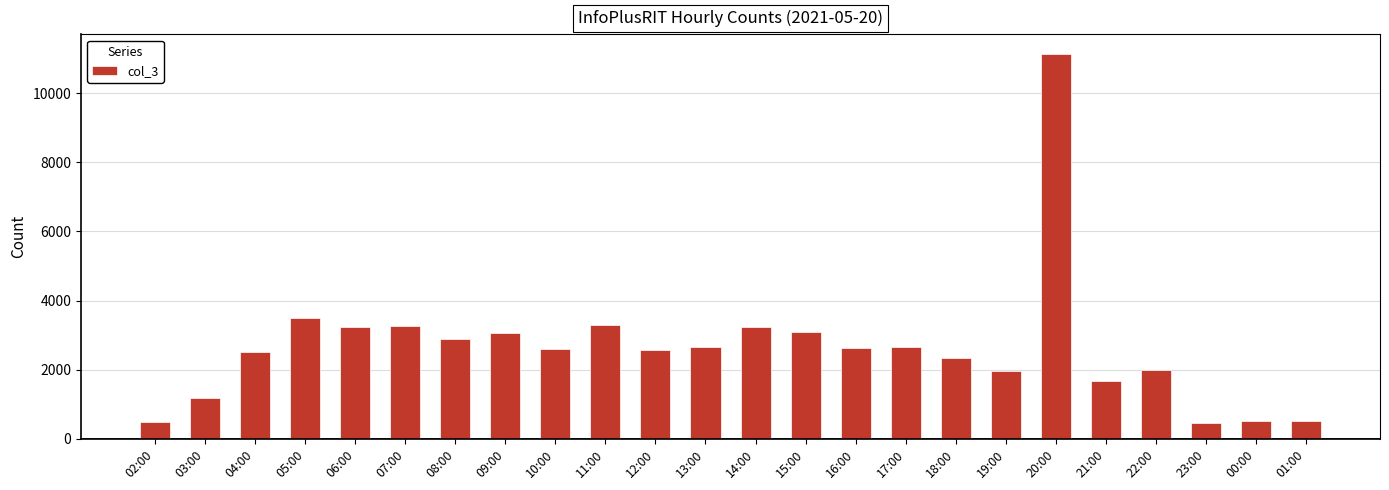

Which label corresponds to the largest value in the chart?

20:00